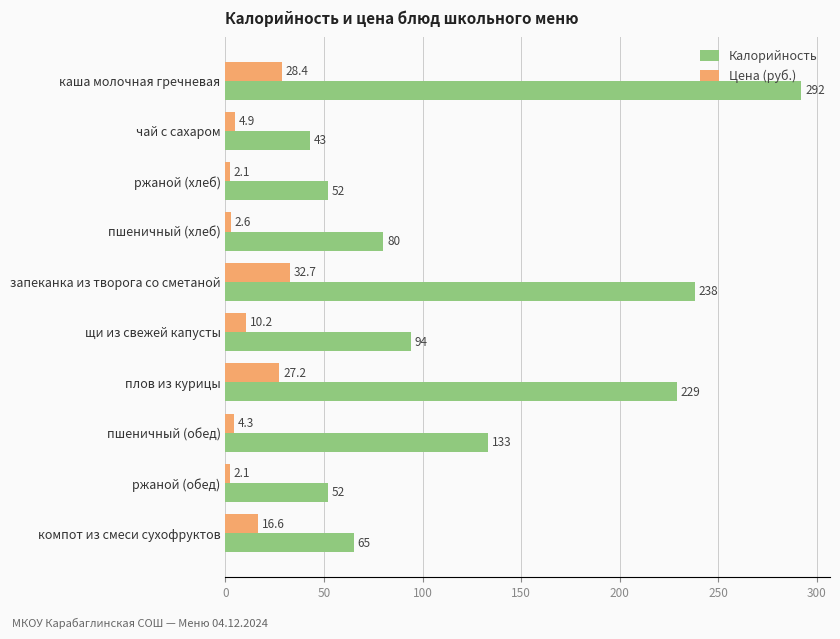

Is the value of Цена (руб.) at компот из смеси сухофруктов greater than the value of Калорийность at чай с сахаром?

No